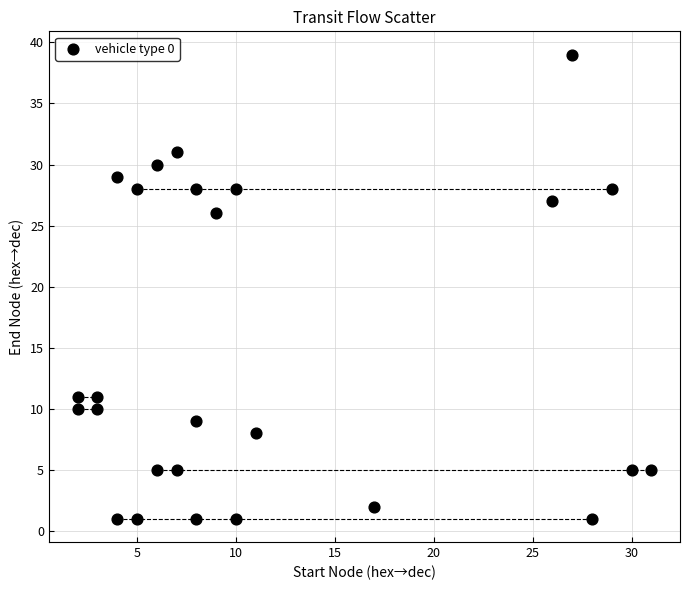

What is the range of X values (max minus min)?

29